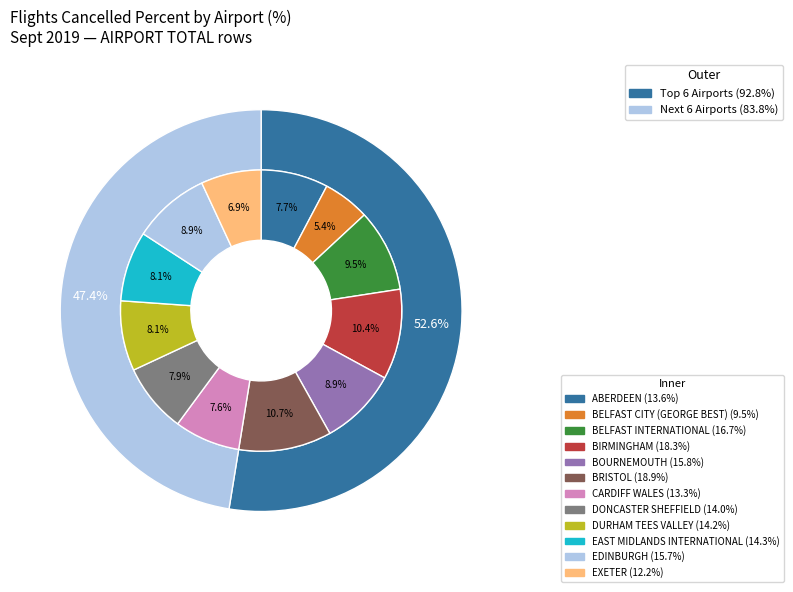

Does any single category account for the majority?

No